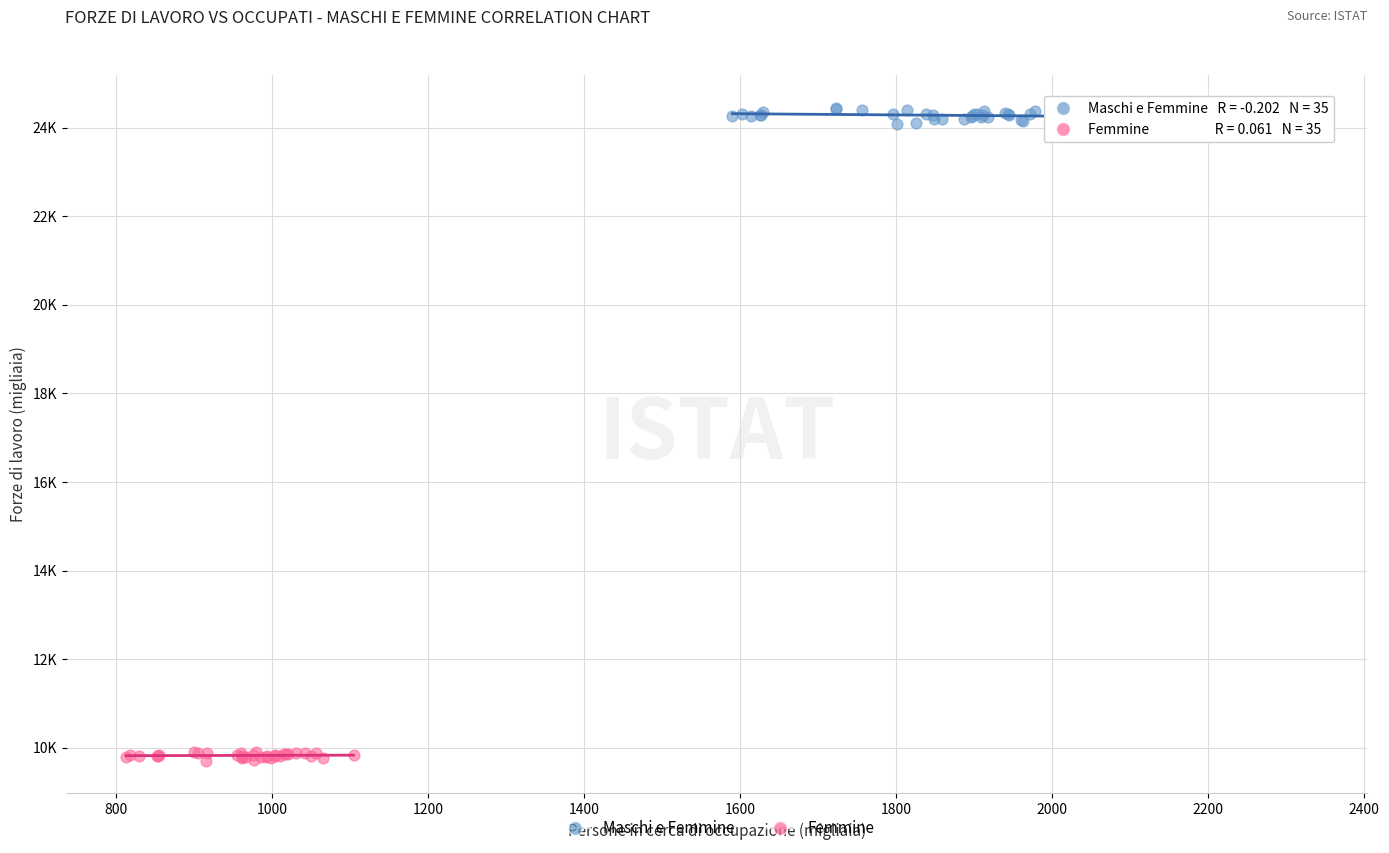

What are all the series names shown in the legend?

Maschi e Femmine, Femmine